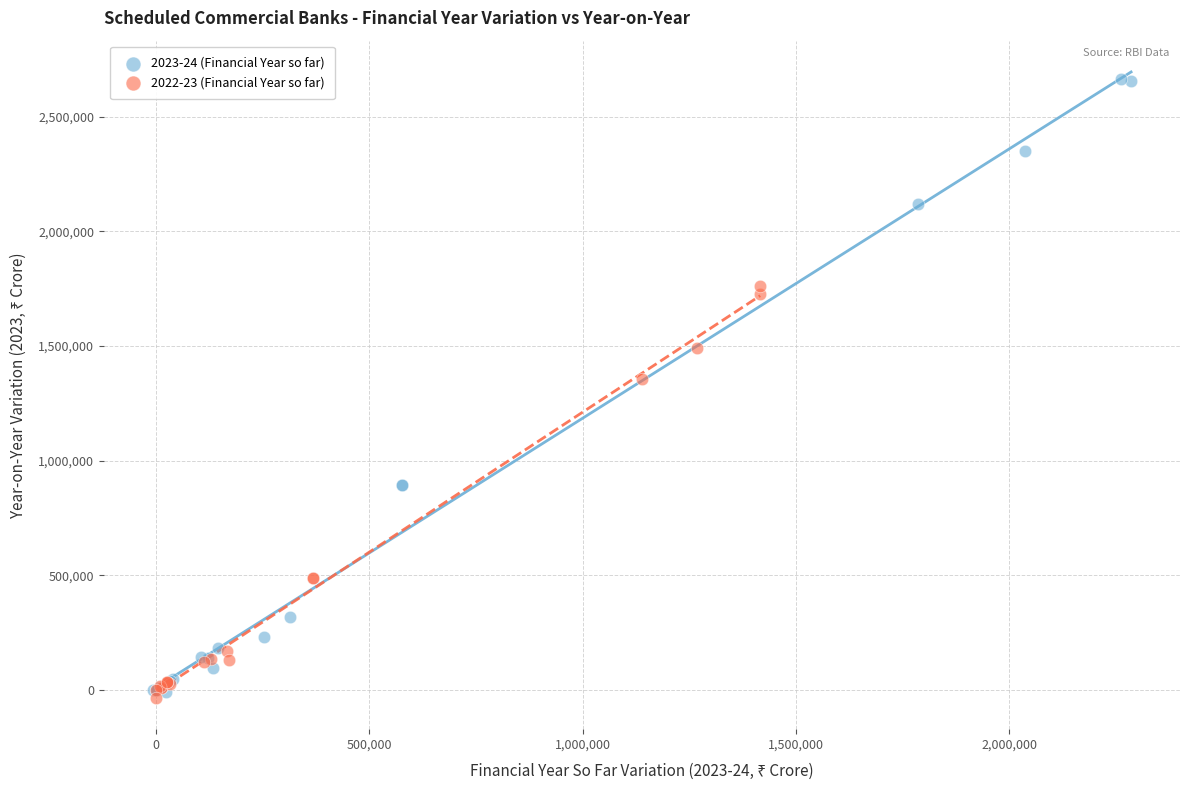

Which series contains the highest Y value?

2023-24 (Financial Year so far)